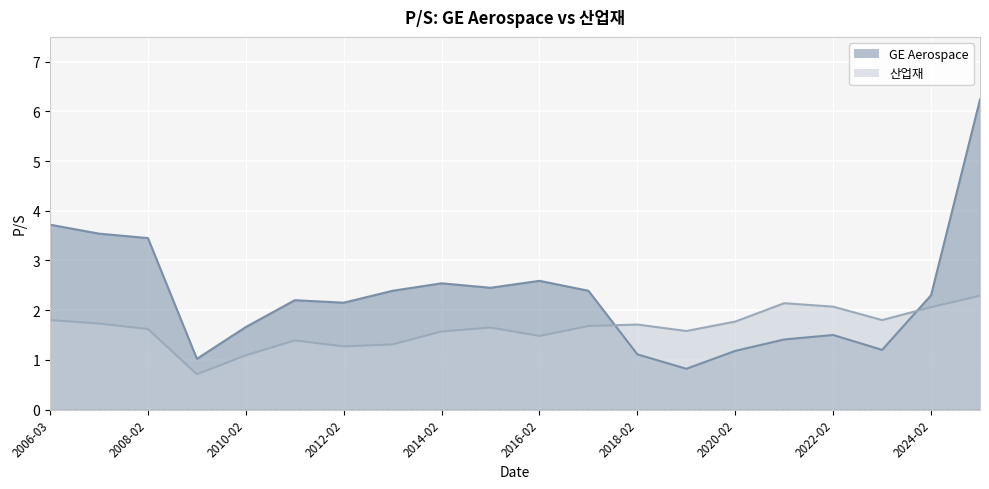

Rank the series by their average value, from highest to lowest.

GE Aerospace, 산업재